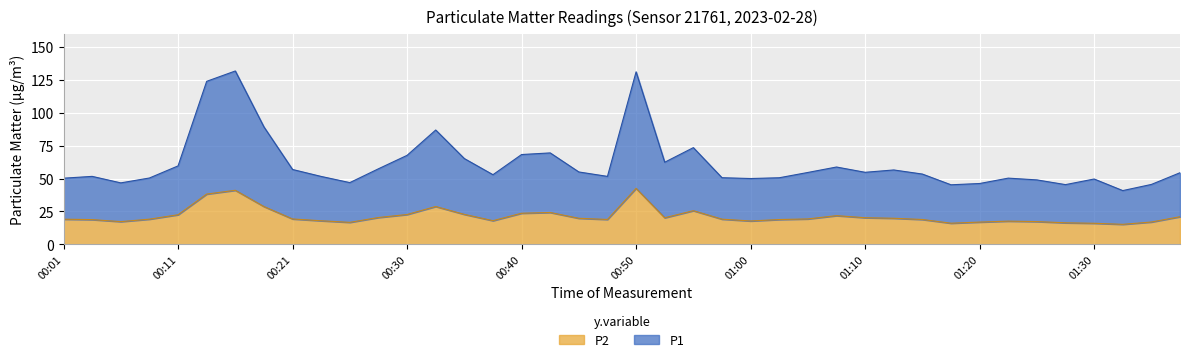

True or false: P1 and P2 intersect in this chart.

False